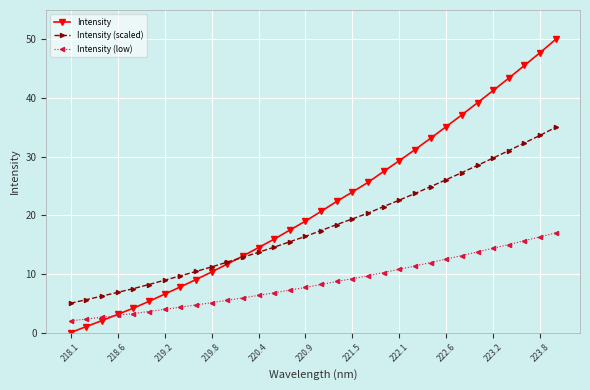

Which series has the largest total across all categories?

Intensity